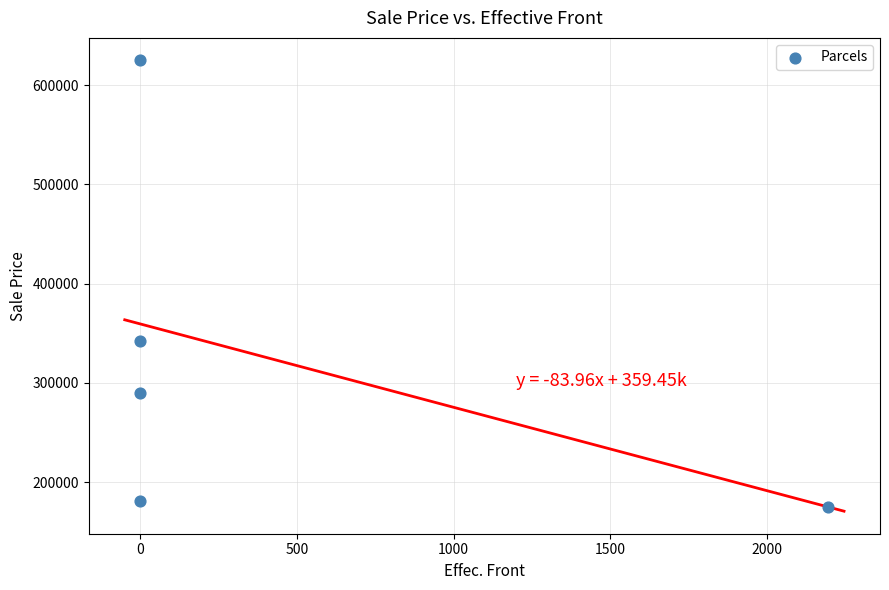

What Y value in the scatter plot is closest to 400000?

341900